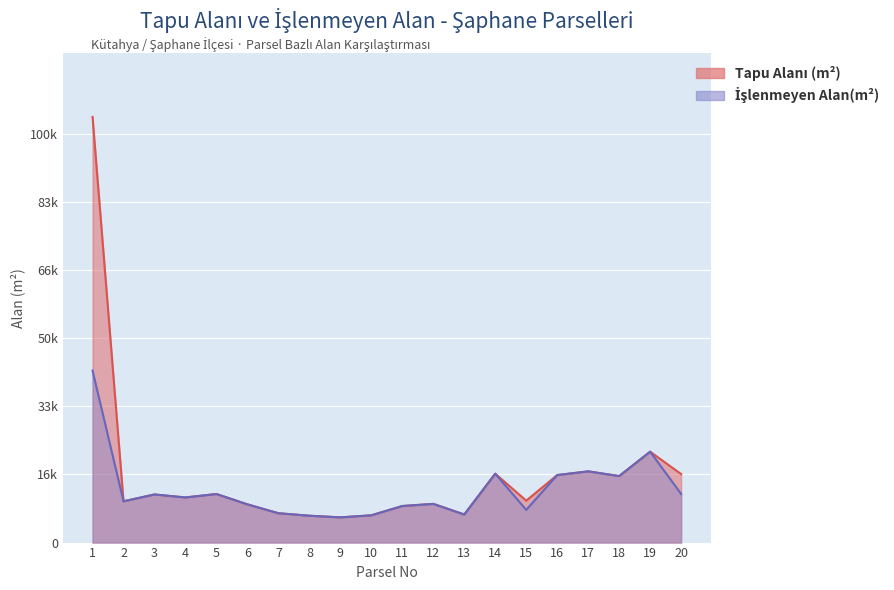

Rank the categories by İşlenmeyen Alan(m²) value from highest to lowest.

1, 19, 17, 14, 16, 18, 20, 5, 3, 4, 2, 12, 6, 11, 15, 7, 13, 10, 8, 9